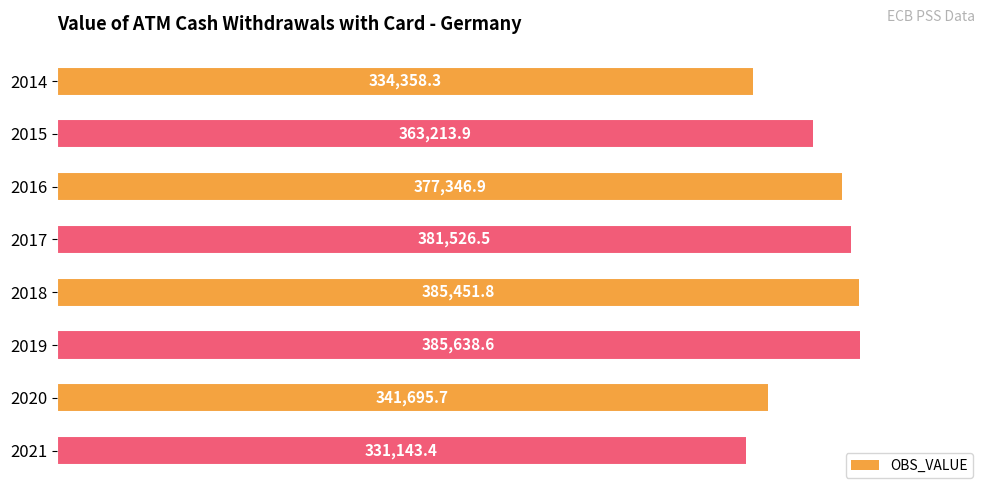

Are the bars horizontal?

Yes